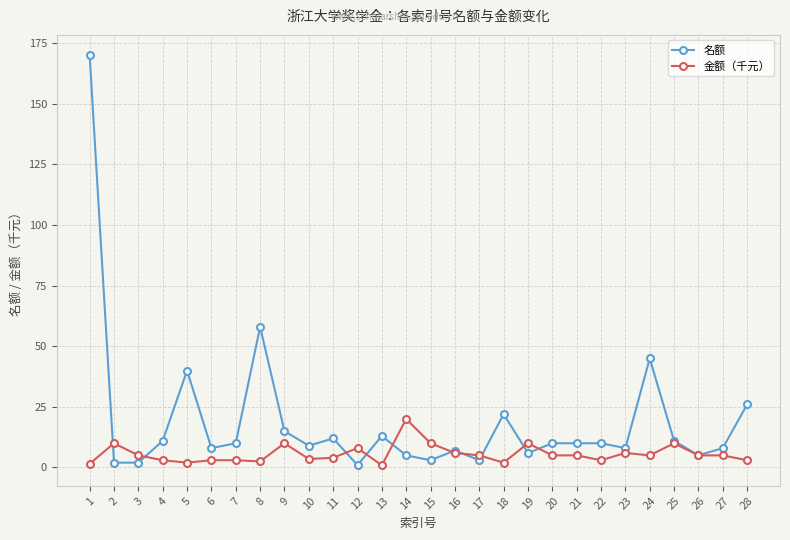

Read the 名额 value at 24.

45.0